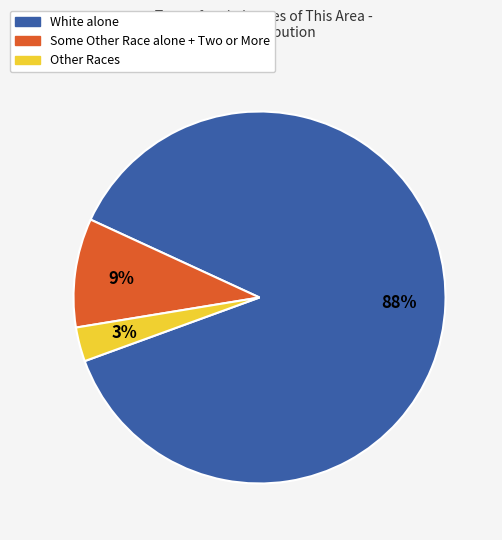

To the nearest percent, what is the difference between the largest and smallest slice percentages?

85%